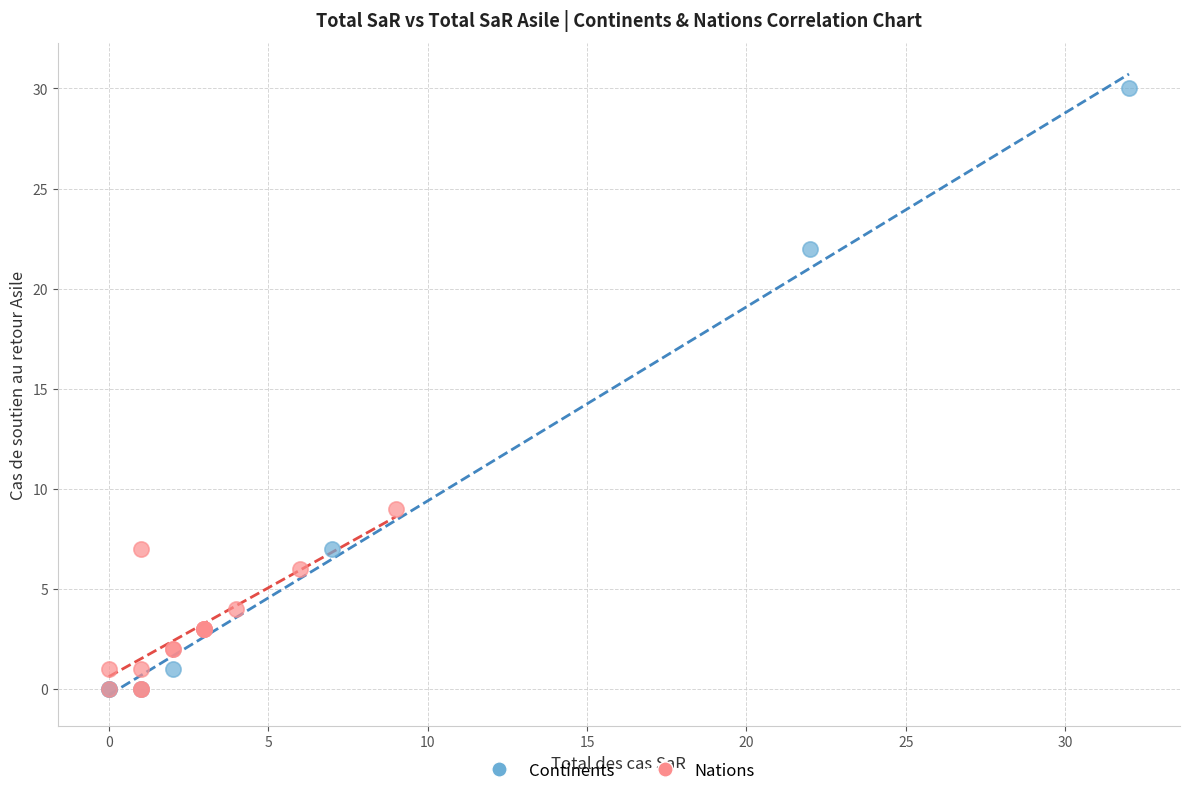

Which series has the widest spread of Y values?

Continents